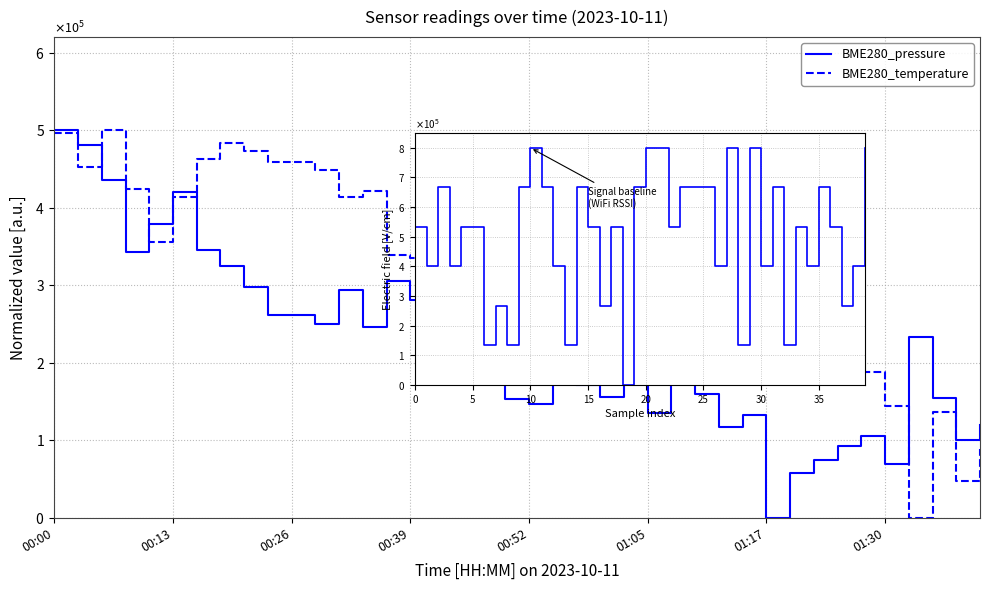

Where is BME280_temperature nearest to the value 250000?

00:52